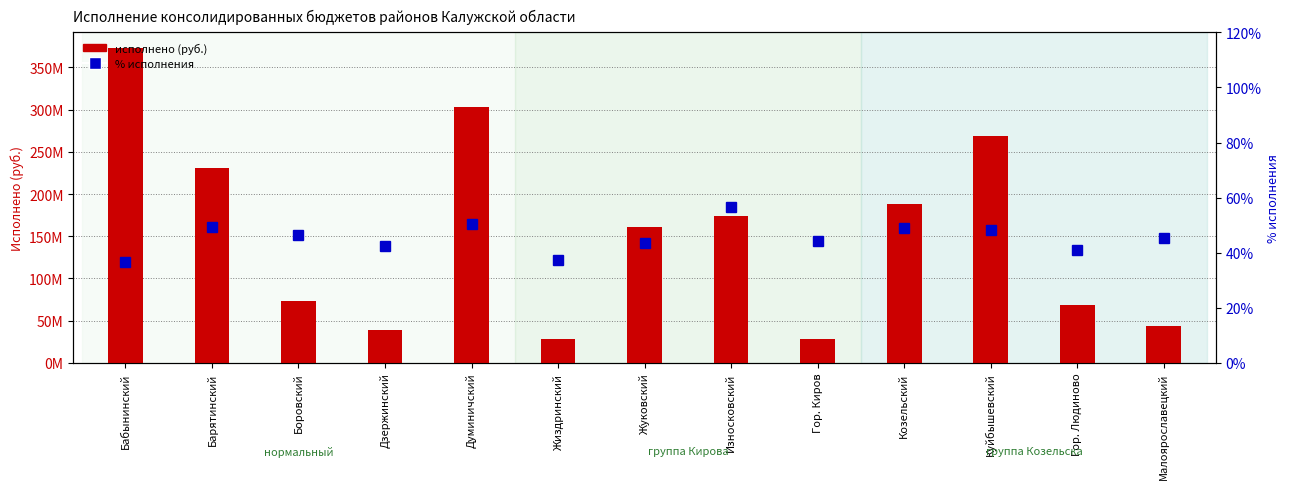

Is it true that % исполнения equals 67.5 at Гор. Киров?

False